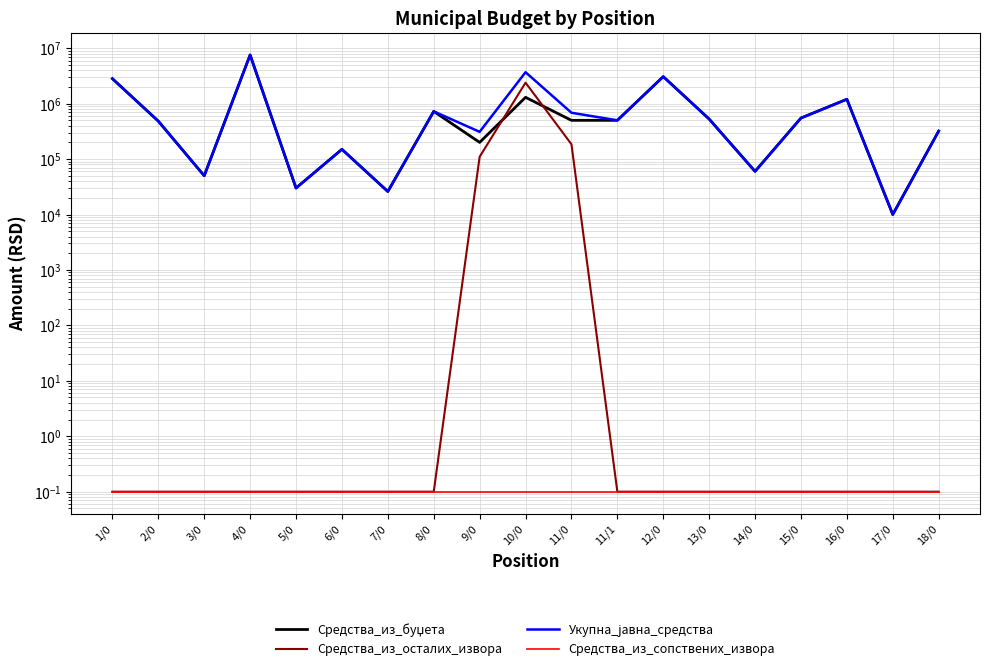

What is the label of the 4th point from the right?

15/0